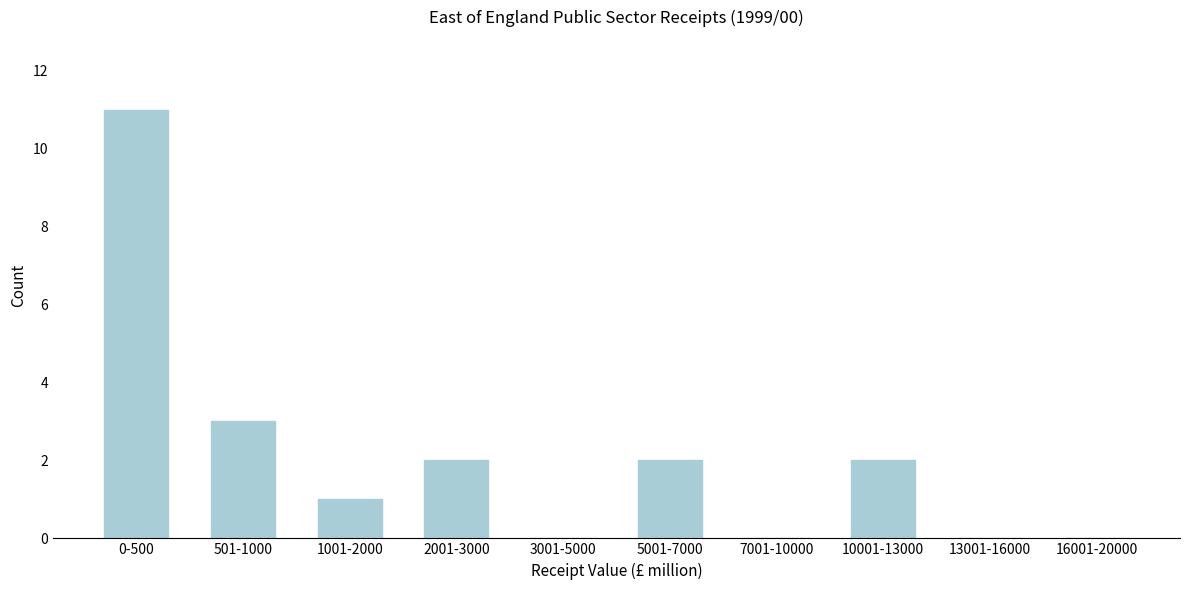

Reading left to right, extract all data points from this chart.

0-500=11	501-1000=3	1001-2000=1	2001-3000=2	3001-5000=0	5001-7000=2	7001-10000=0	10001-13000=2	13001-16000=0	16001-20000=0